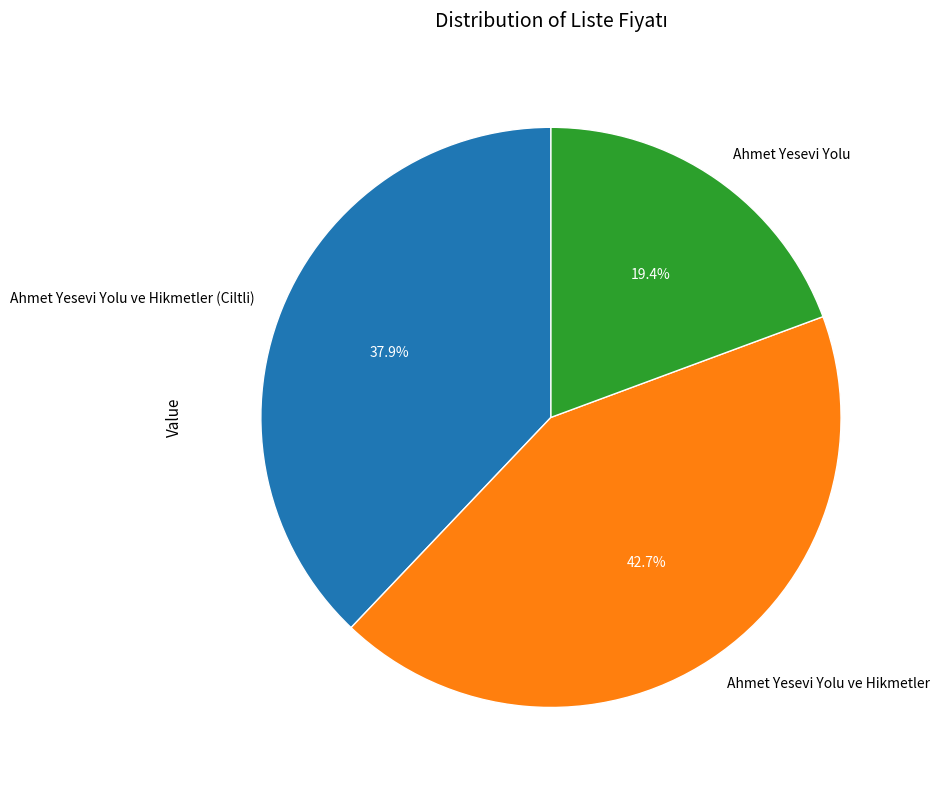

What is the smallest slice in the pie chart?

Ahmet Yesevi Yolu